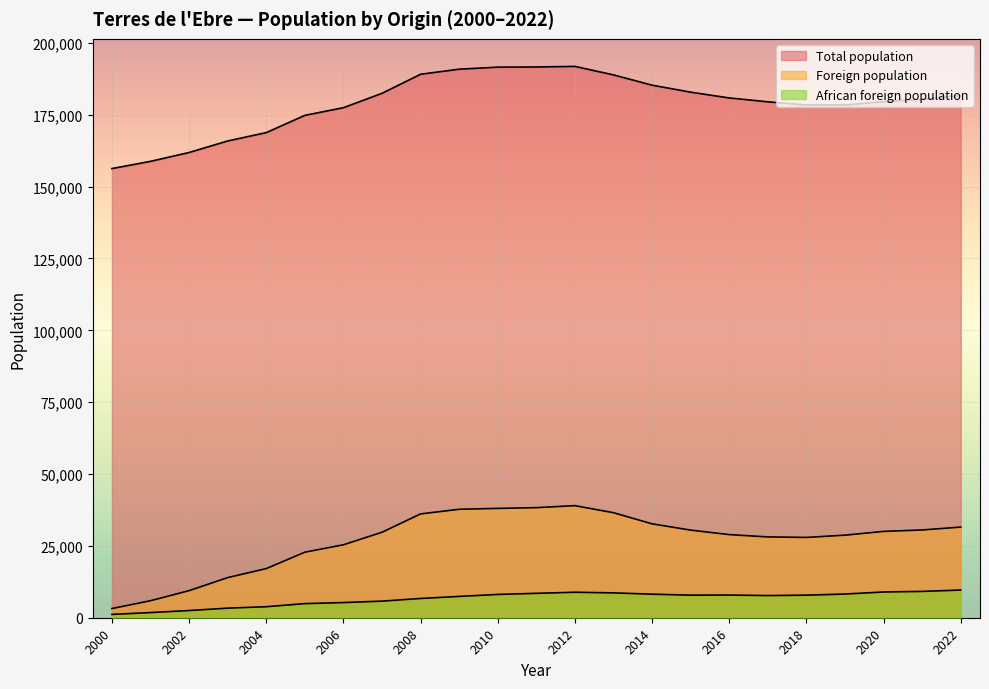

At which category does Total population reach its first local valley?

2019